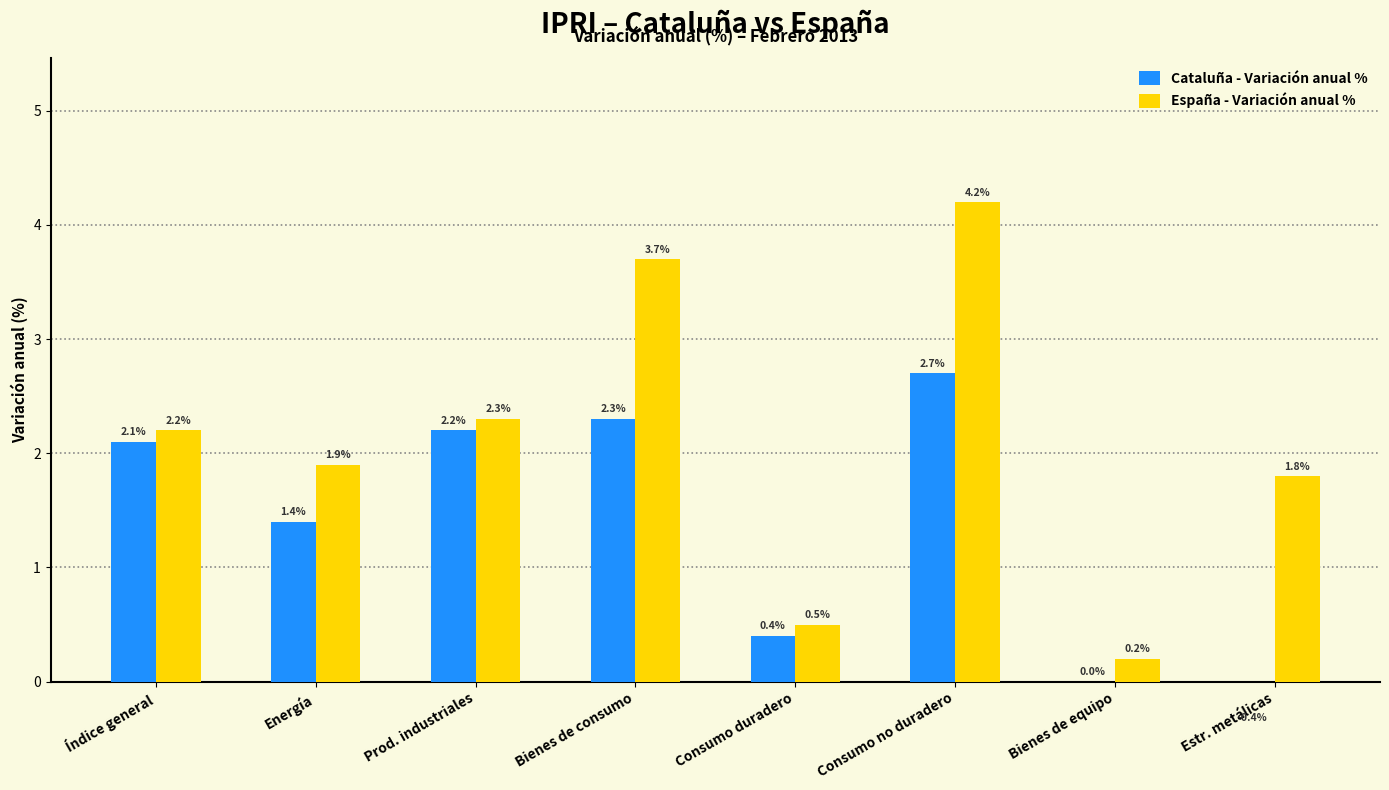

What is the label of the 5th bar from the left?

Consumo duradero